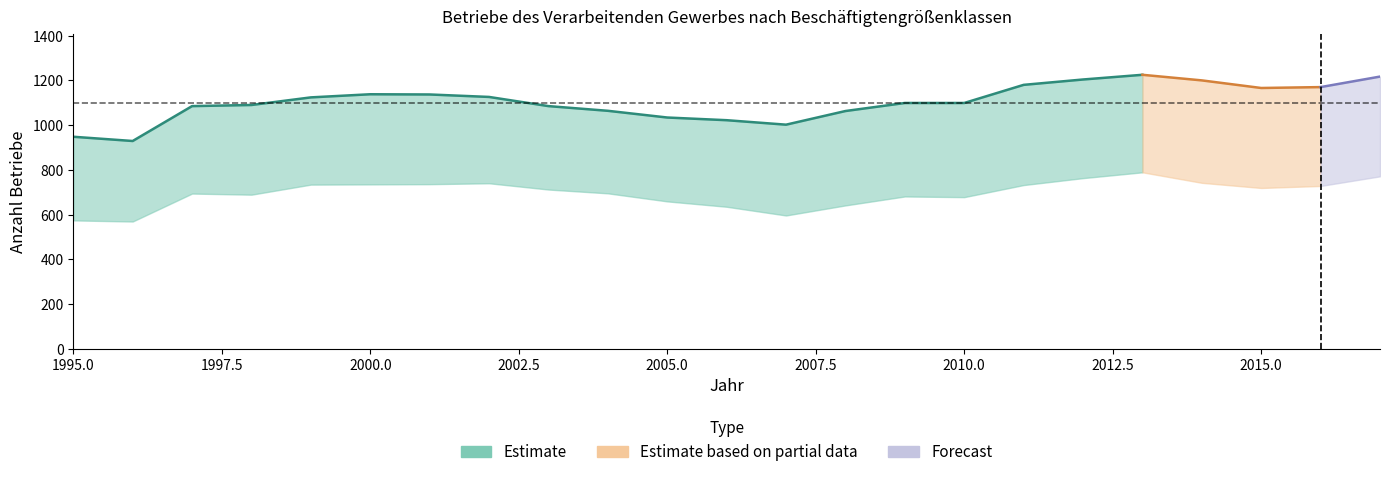

True or false: 1000 und mehr and 50 bis 99 cross at least once.

False